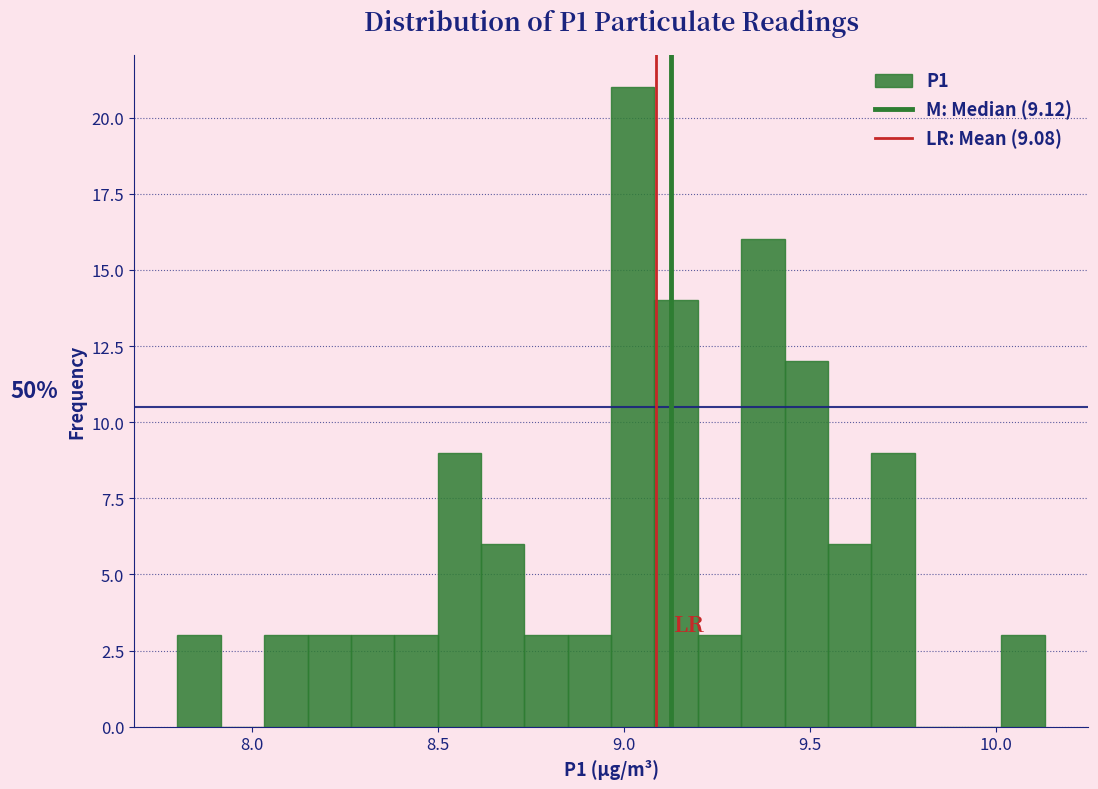

Read against the x-axis, roughly where is the centre of the tallest bar?

9.00